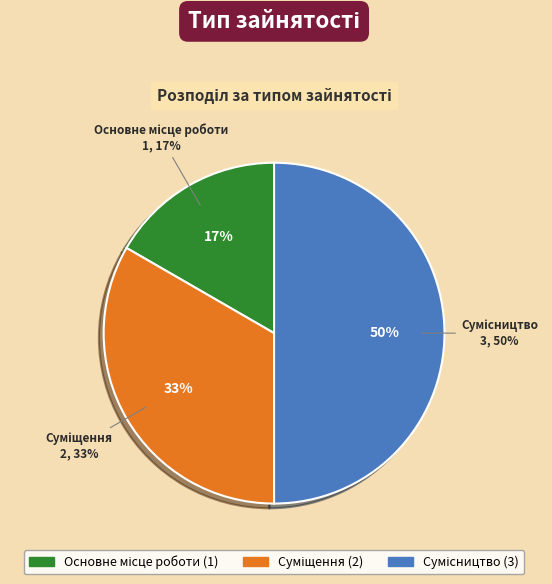

What is the change in value from Суміщення to Сумісництво?

+1